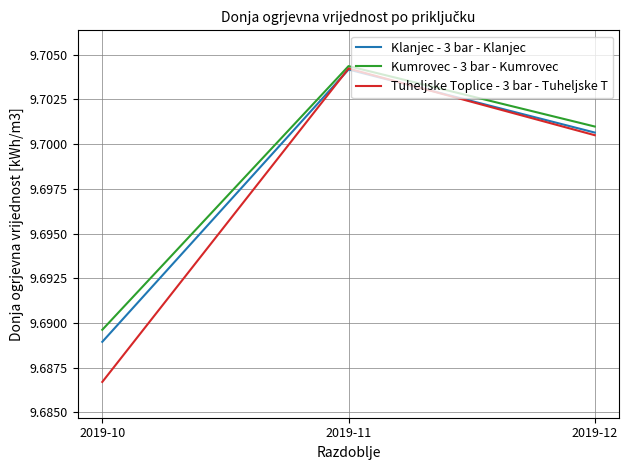

Which label corresponds to the smallest value in the chart?

2019-10